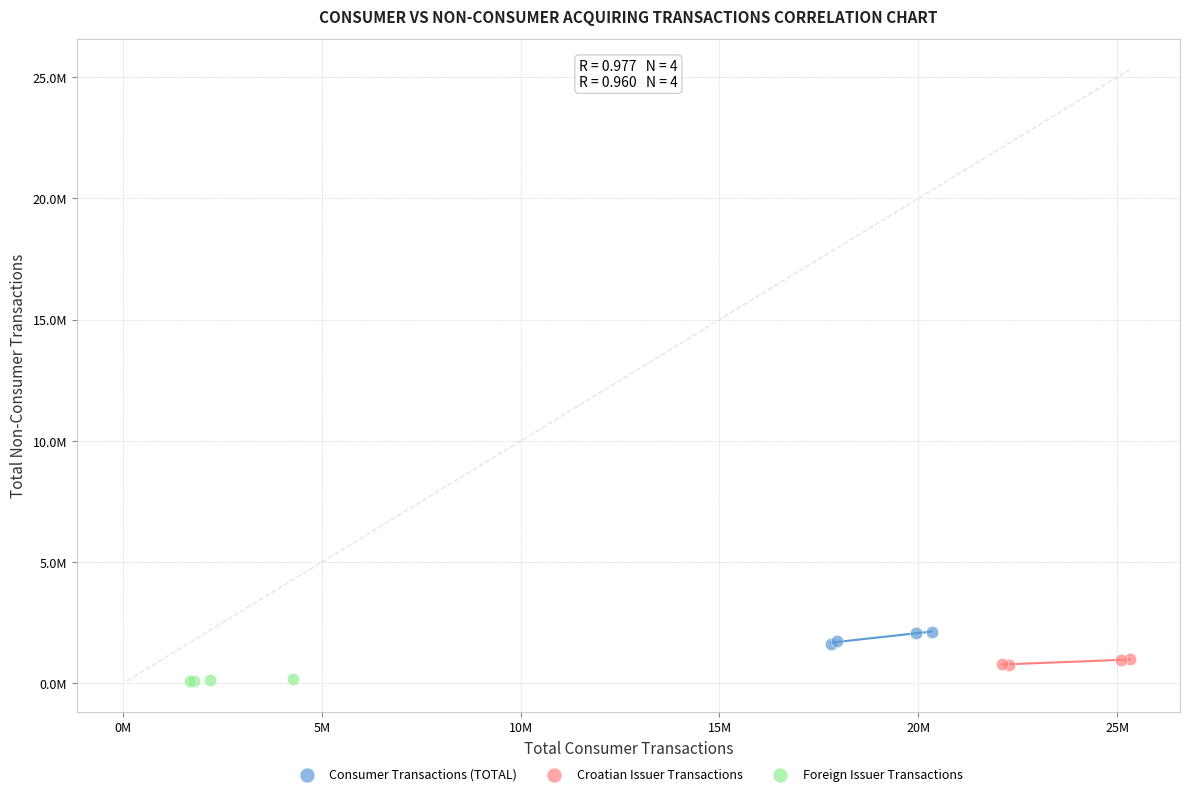

What are all the series names shown in the legend?

Consumer Transactions (TOTAL), Croatian Issuer Transactions, Foreign Issuer Transactions